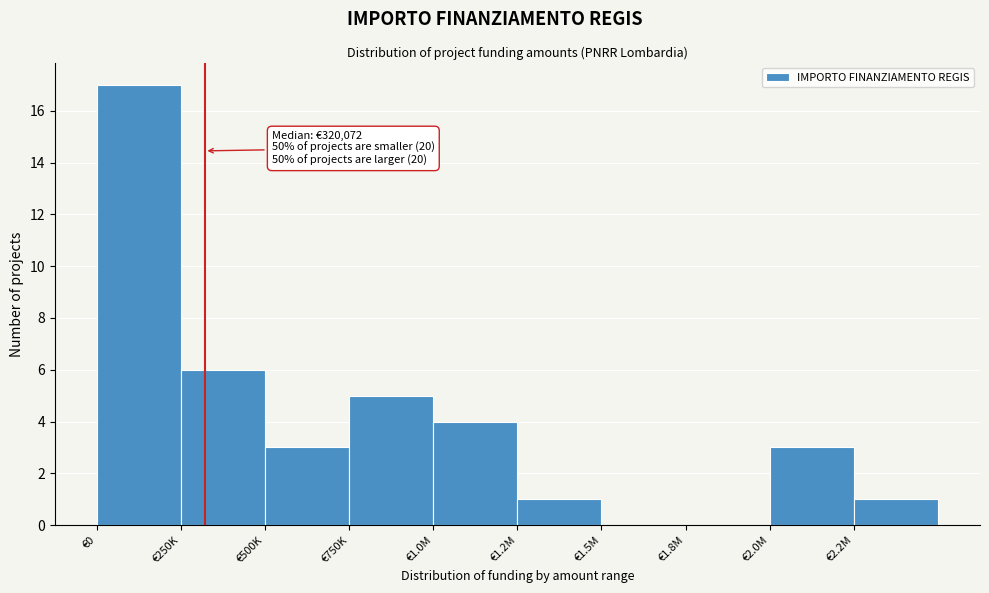

Reading right to left, list all the values displayed in this chart.

€2.2M=1	€2.0M=3	€1.8M=0	€1.5M=0	€1.2M=1	€1.0M=4	€750K=5	€500K=3	€250K=6	€0=17